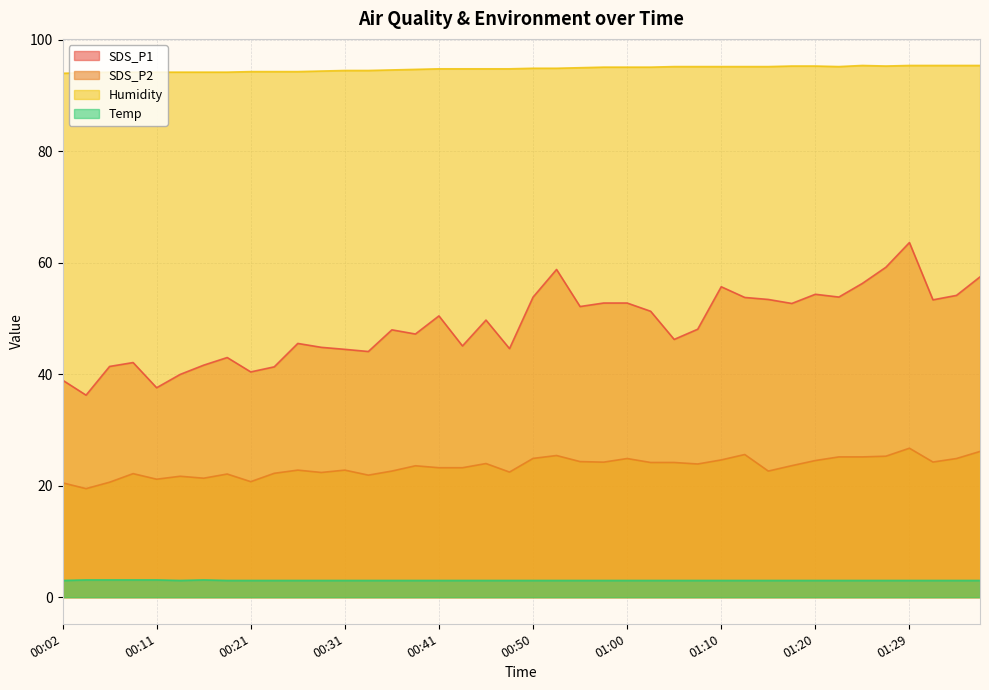

Count the Temp values in the range 3 to 4.

40